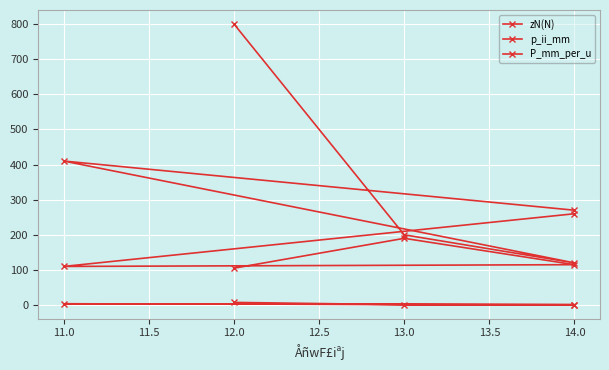

At how many categories does at least one series exceed 314?

2